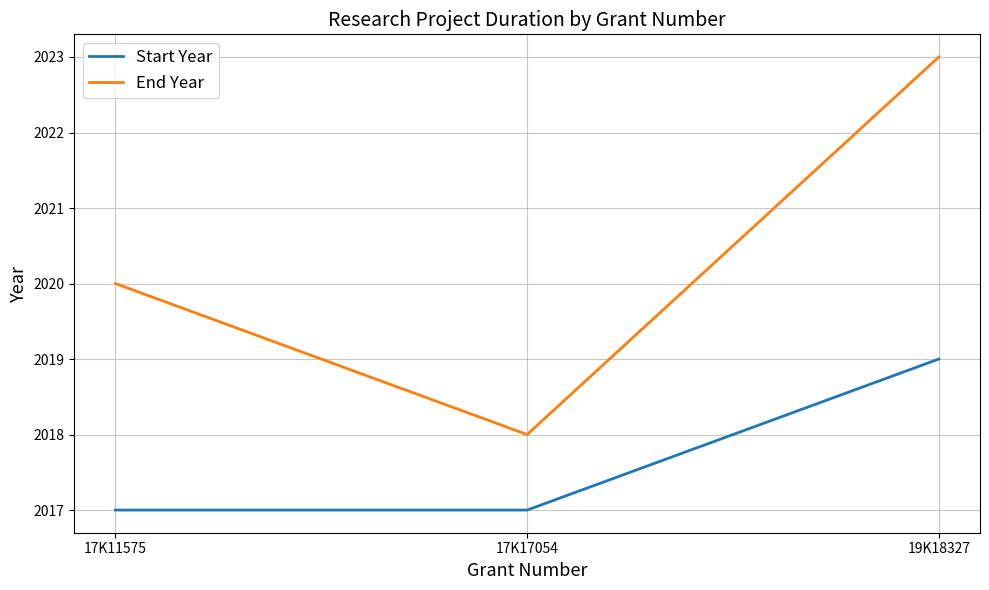

What are all the series names shown in the legend?

Start Year, End Year